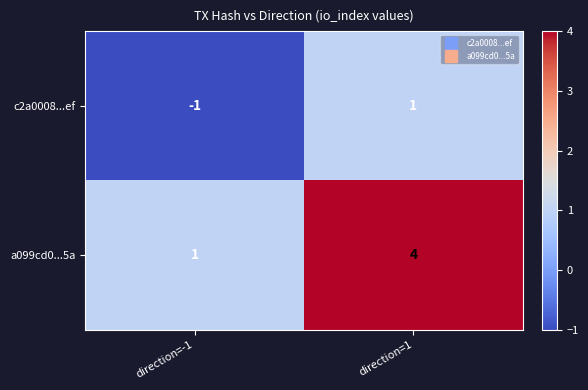

At which label is c2a0008...ef closest to 0?

direction=-1